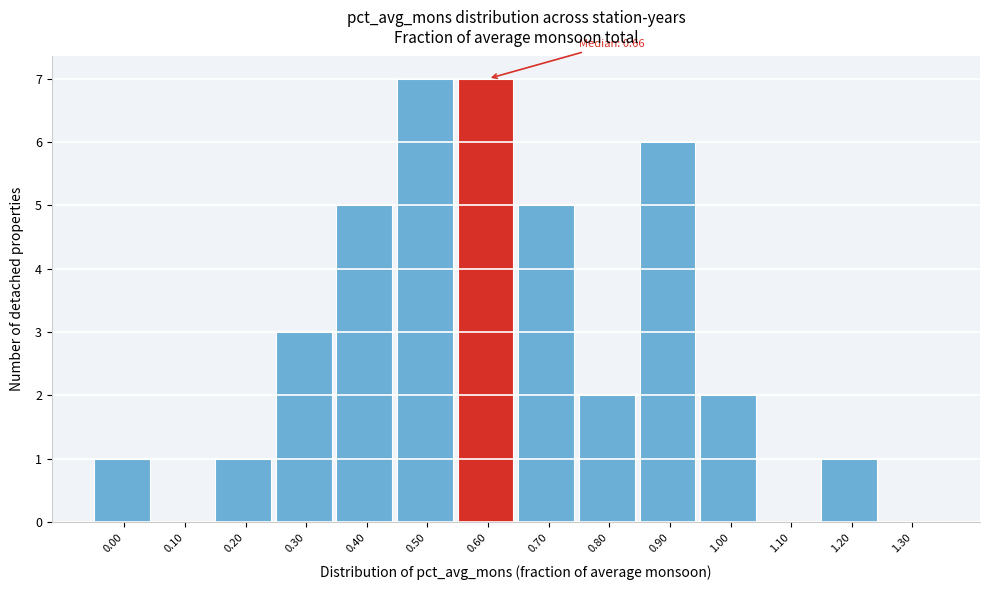

Reading right to left, extract all data points from this chart.

1.30=0	1.20=1	1.10=0	1.00=2	0.90=6	0.80=2	0.70=5	0.60=7	0.50=7	0.40=5	0.30=3	0.20=1	0.10=0	0.00=1